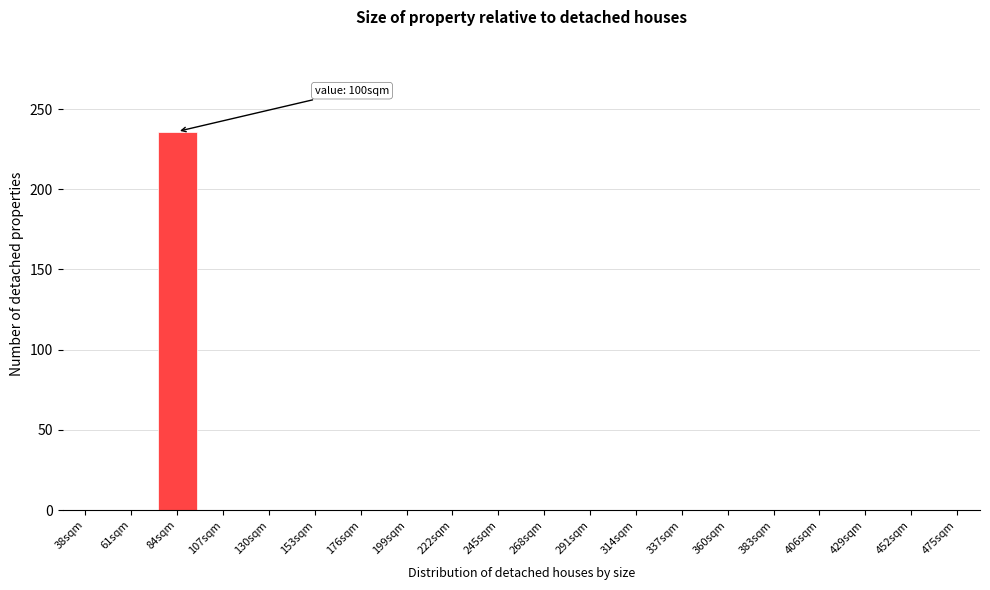

Reading right to left, what are all the values shown in this chart?

475sqm=0	452sqm=0	429sqm=0	406sqm=0	383sqm=0	360sqm=0	337sqm=0	314sqm=0	291sqm=0	268sqm=0	245sqm=0	222sqm=0	199sqm=0	176sqm=0	153sqm=0	130sqm=0	107sqm=0	84sqm=236	61sqm=0	38sqm=0